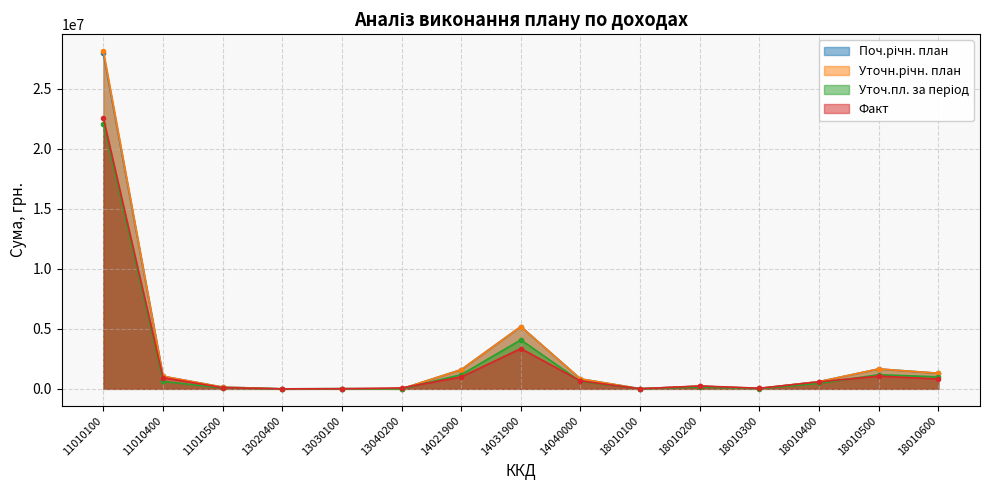

At how many categories does at least one series exceed 20151659?

1